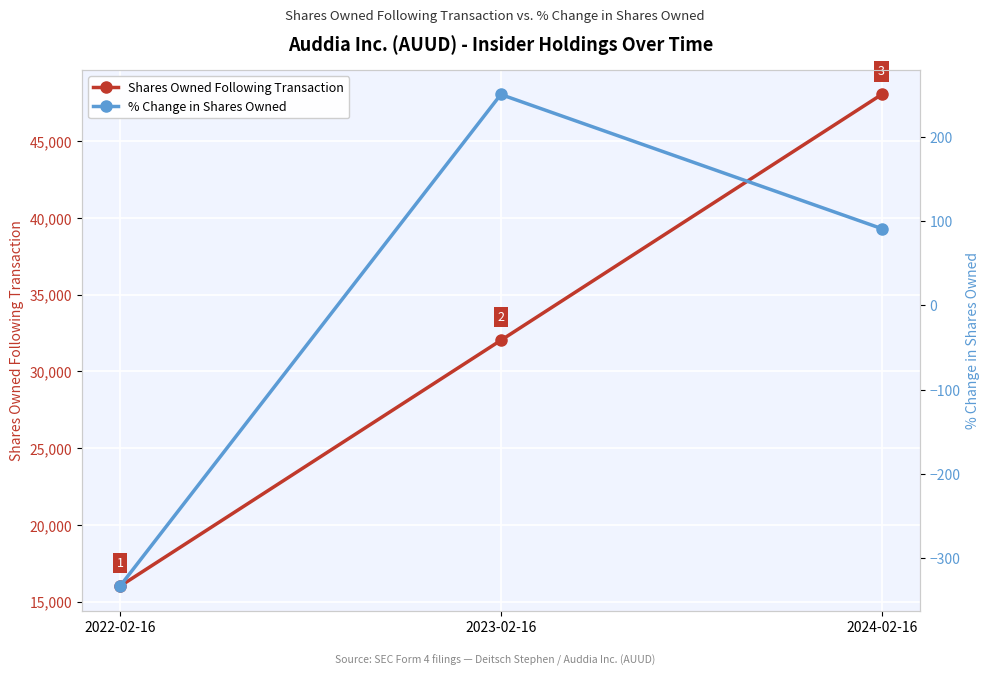

Where does the Shares Owned Following Transaction series first go above 32024?

2024-02-16